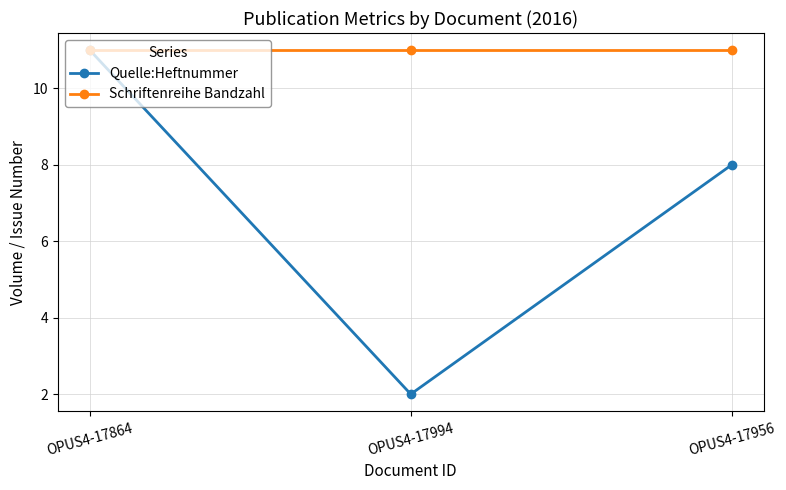

Which series changed the most between OPUS4-17864 and OPUS4-17956?

Quelle:Heftnummer